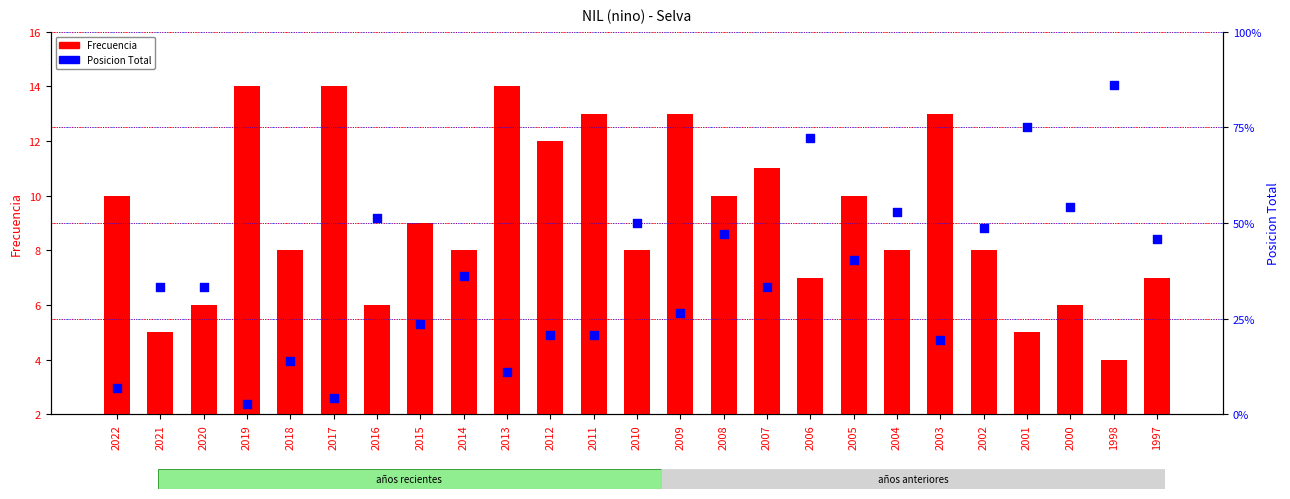

What are all the series names shown in the legend?

Frecuencia, Posicion Total